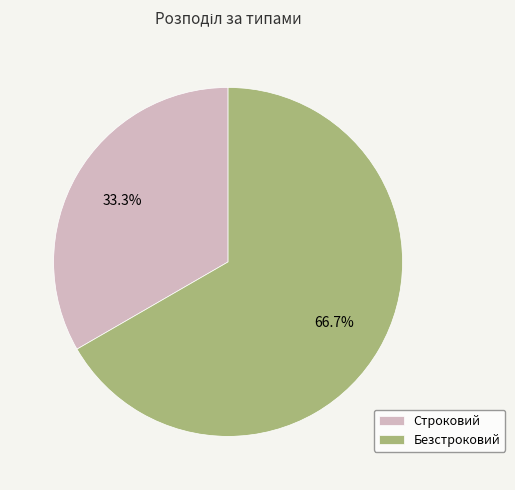

To the nearest percent, what is the average slice percentage?

50%